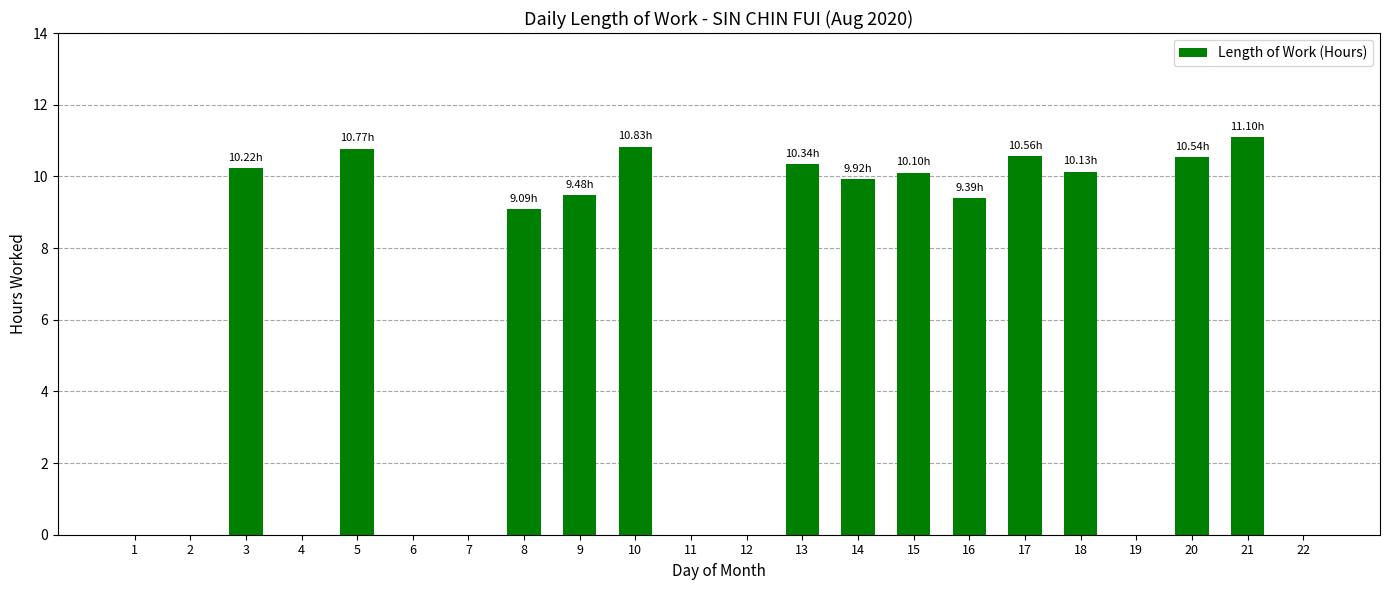

What is the change in value from 11 to 20?

+10.5